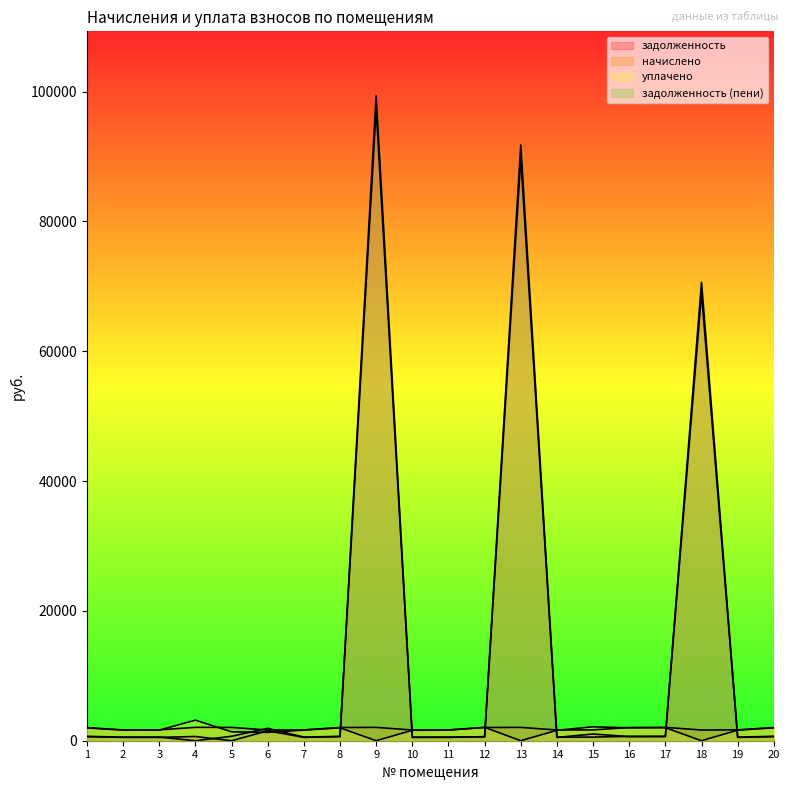

What is the average value of the начислено series?

1852.4